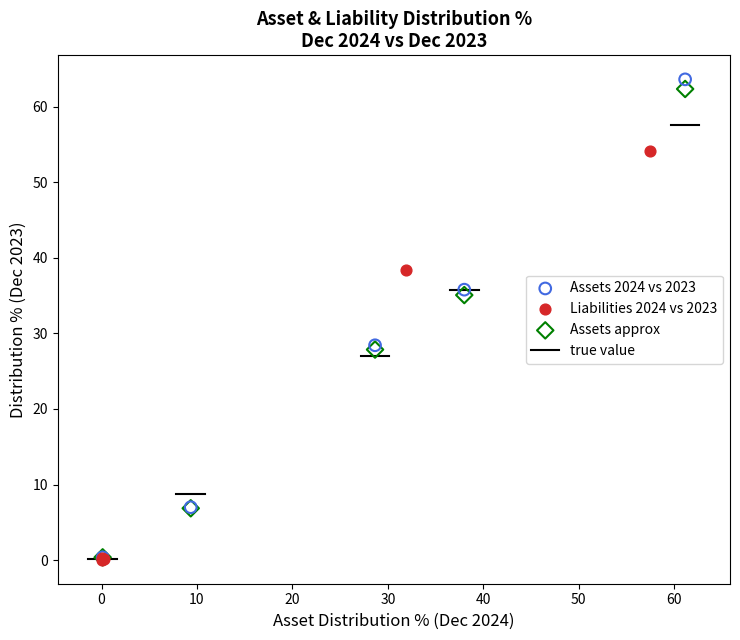

Which series has the largest Y range (max minus min)?

Assets 2024 vs 2023